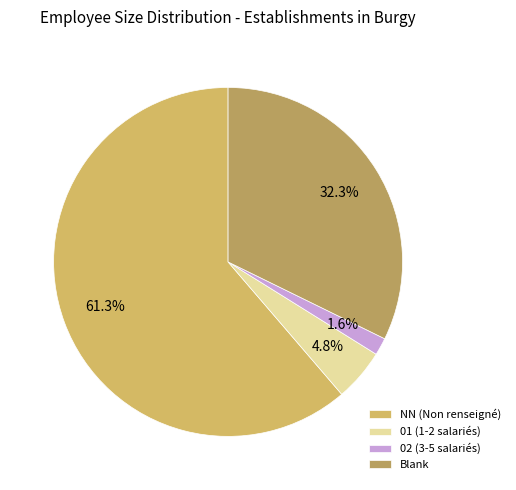

Rank the categories by value from lowest to highest.

02 (3-5 salariés), 01 (1-2 salariés), Blank, NN (Non renseigné)